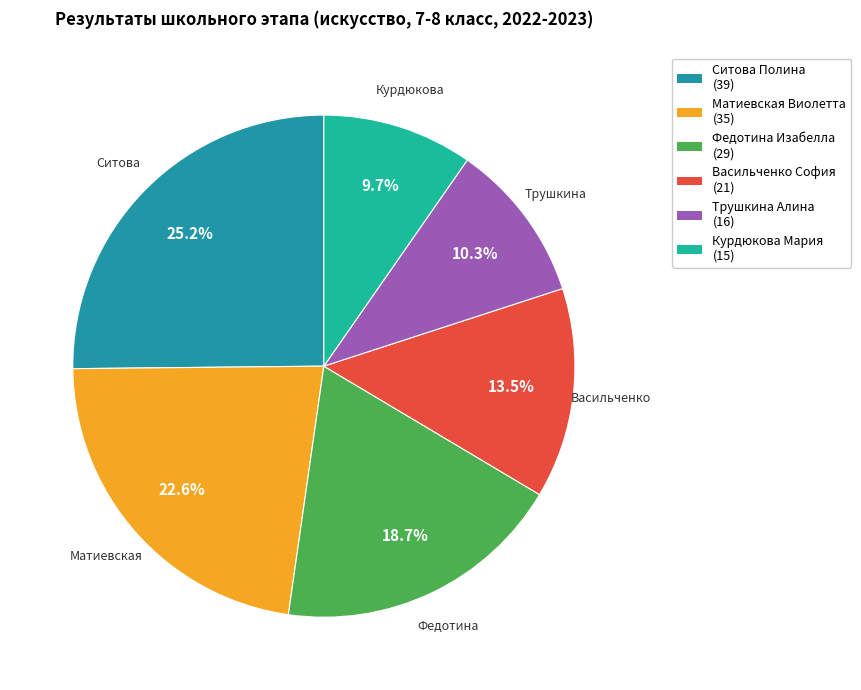

How many slices are in this pie chart?

6